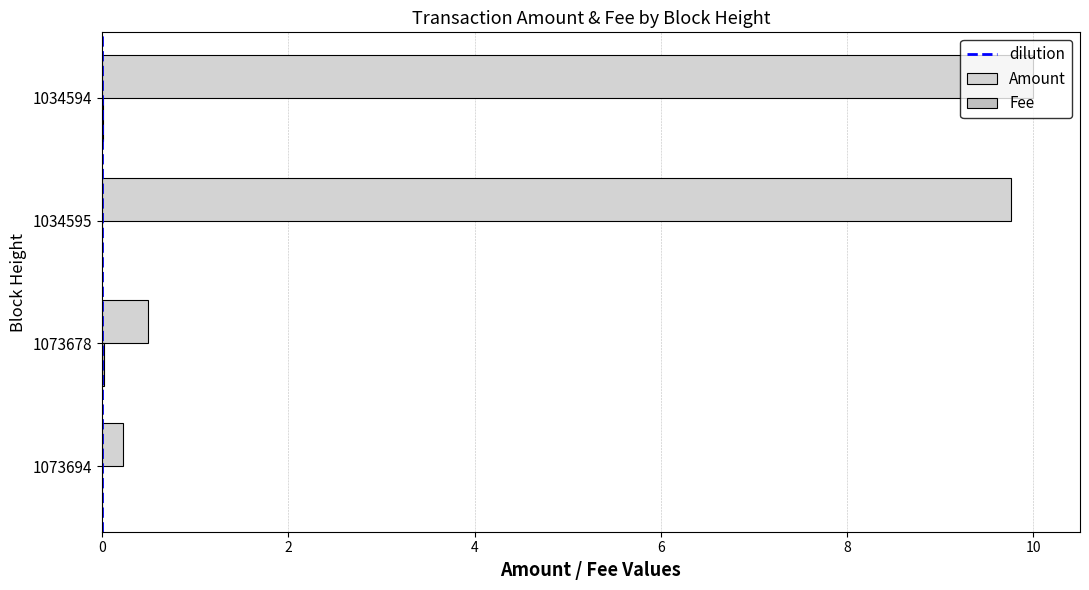

How many values in the Amount series exceed 9?

2